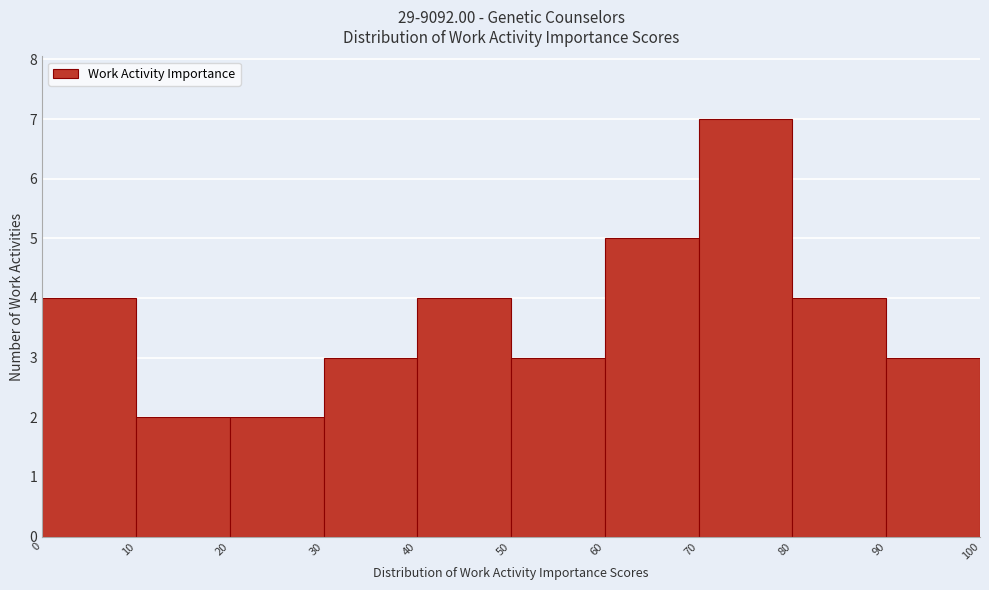

Reading left to right, transcribe this chart: for each bar, give the range it covers on the x-axis and its height. The values are not printed on the chart, so give them approximately, as read against the axis.

0 to 10: 4
10 to 20: 2
20 to 30: 2
30 to 40: 3
40 to 50: 4
50 to 60: 3
60 to 70: 5
70 to 80: 7
80 to 90: 4
90 to 100: 3